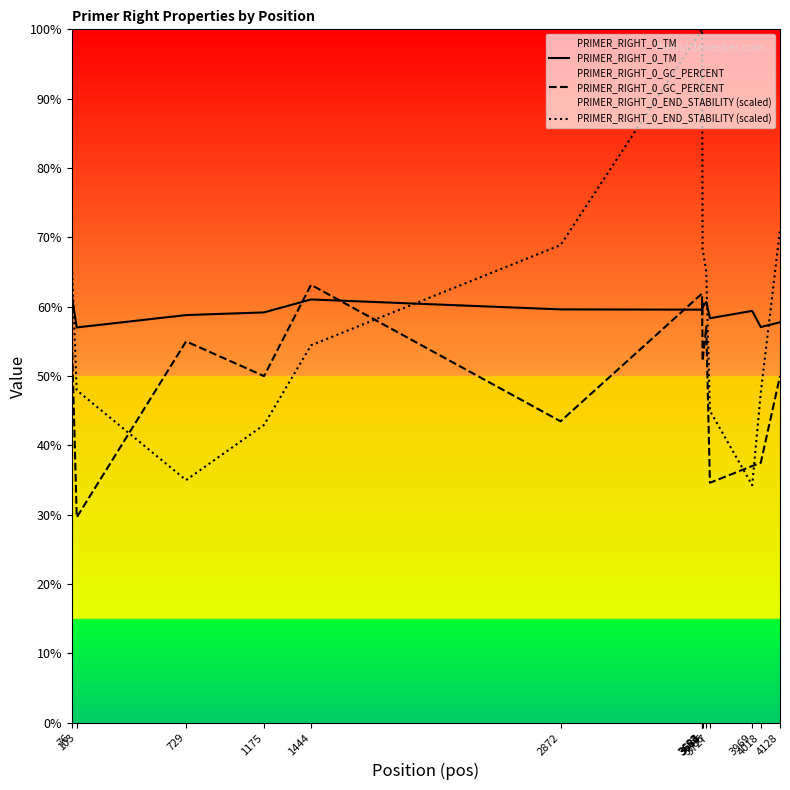

Which category has the lowest value across all series?

103